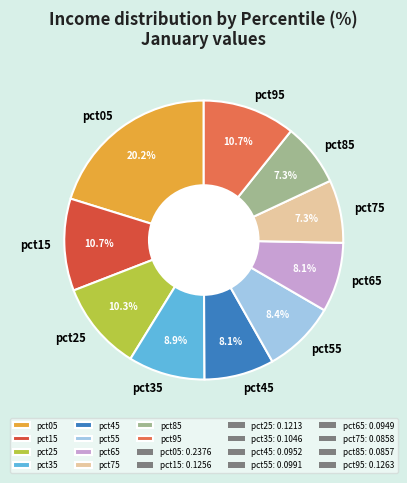

Is pct25 the majority of the pie?

No